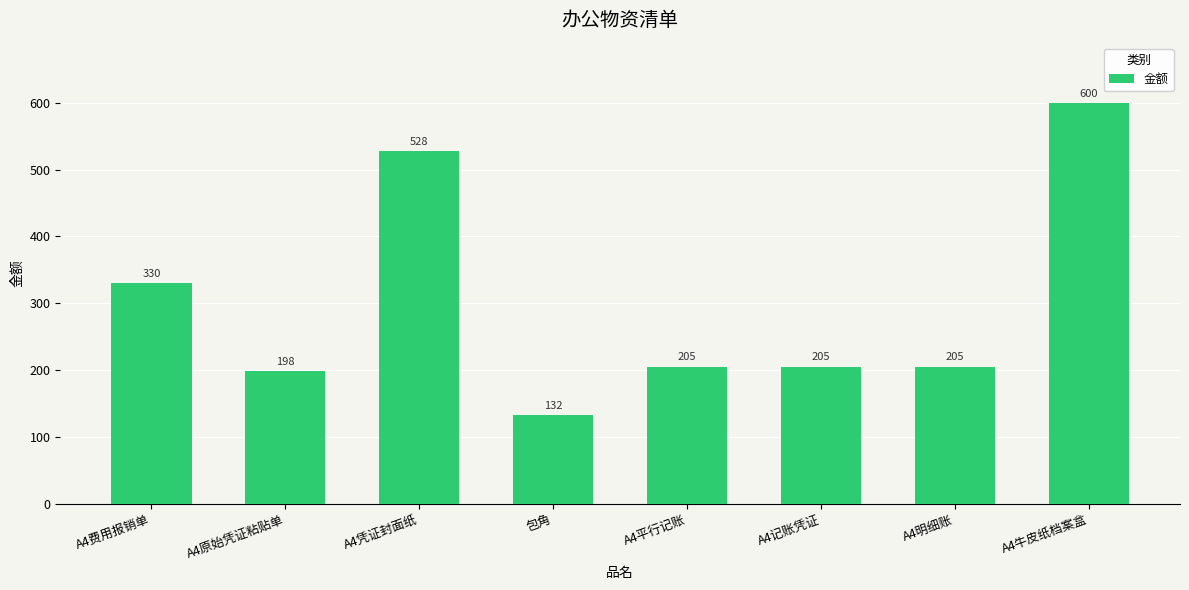

The chart shows a value of 346 at A4明细账. True or false?

False